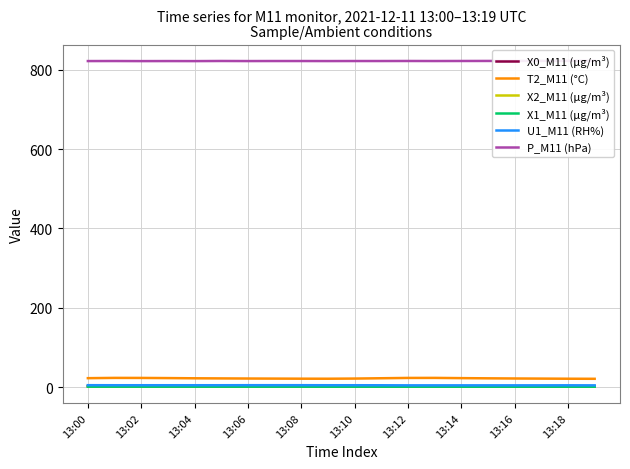

What is the sum of the U1_M11 (RH%) values at 13:02 and 13:00?

9.3